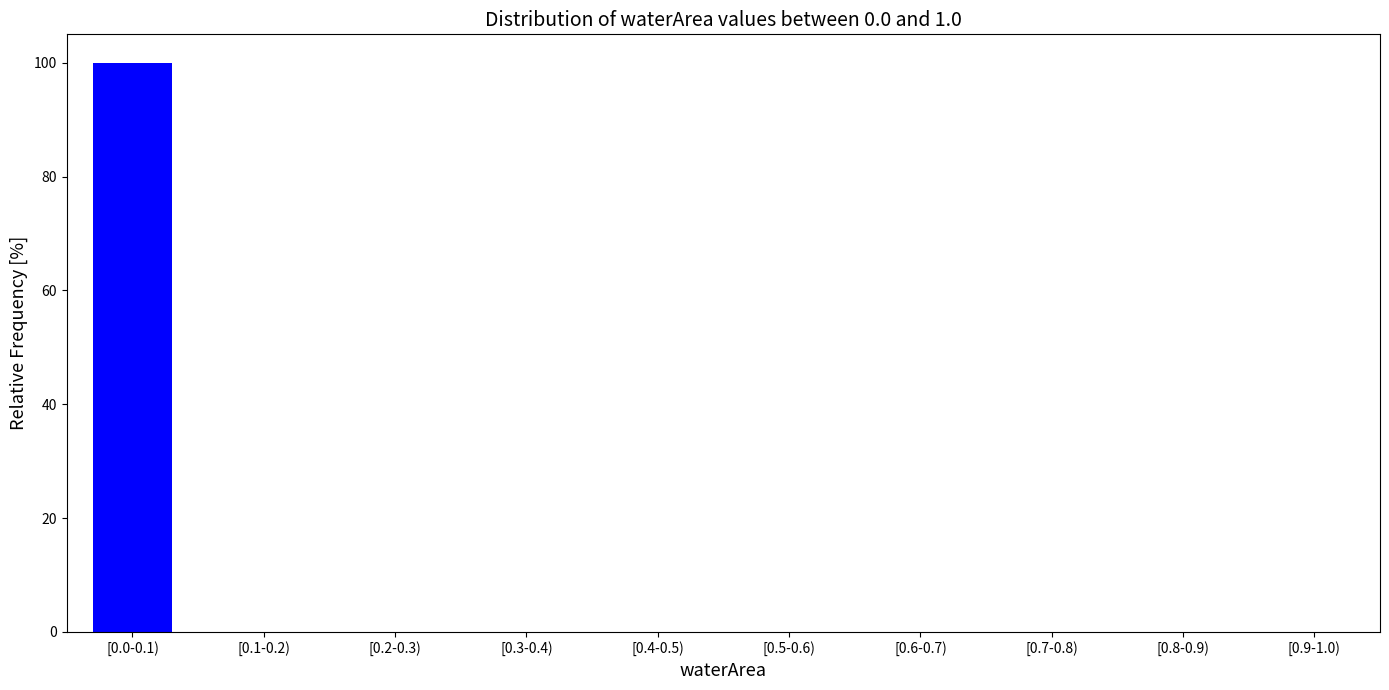

Reading left to right, what are all the values shown in this chart?

[0.0-0.1)=100	[0.1-0.2)=0	[0.2-0.3)=0	[0.3-0.4)=0	[0.4-0.5)=0	[0.5-0.6)=0	[0.6-0.7)=0	[0.7-0.8)=0	[0.8-0.9)=0	[0.9-1.0)=0